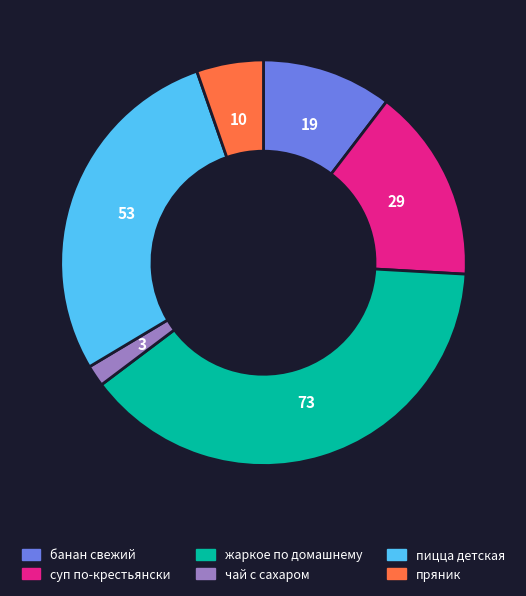

What is the ratio of the value at суп по-крестьянски to the value at пряник?

2.9